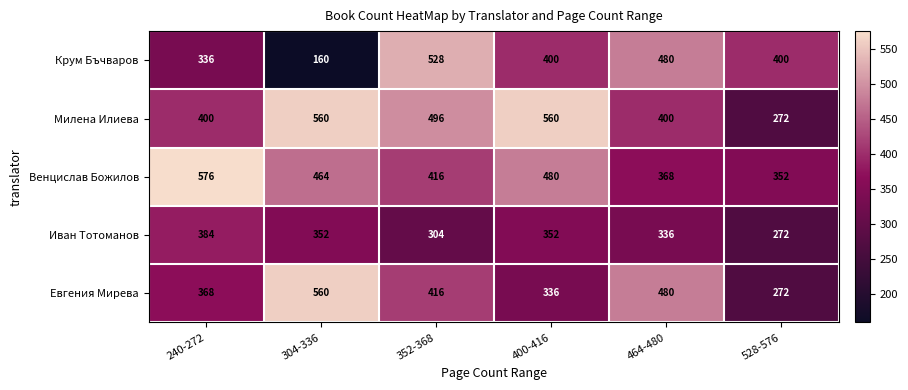

Rank the categories by Евгения Мирева value from highest to lowest.

304-336, 464-480, 352-368, 240-272, 400-416, 528-576